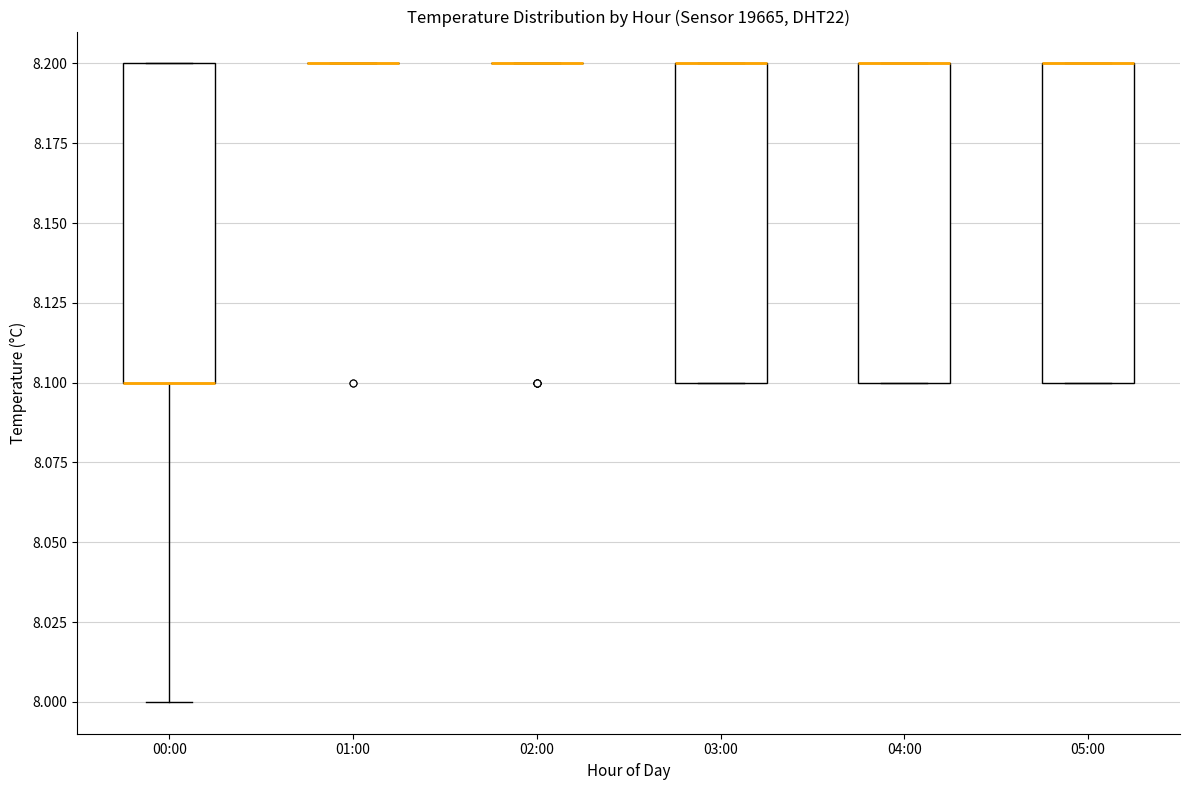

Reading left to right, read every box against the y-axis: the position of its median line, the range the box covers, and the ends of its whiskers. The values are not printed on the chart, so give them approximately, as read against the axis.

00:00: median 8.1 (drawn on the box's lower edge), box 8.1 to 8.2, whiskers 8.0 to 8.2
01:00: box collapsed to a line at 8.2, whiskers 8.2 to 8.2
02:00: box collapsed to a line at 8.2, whiskers 8.2 to 8.2
03:00: median 8.2 (drawn on the box's upper edge), box 8.1 to 8.2, whiskers 8.1 to 8.2
04:00: median 8.2 (drawn on the box's upper edge), box 8.1 to 8.2, whiskers 8.1 to 8.2
05:00: median 8.2 (drawn on the box's upper edge), box 8.1 to 8.2, whiskers 8.1 to 8.2